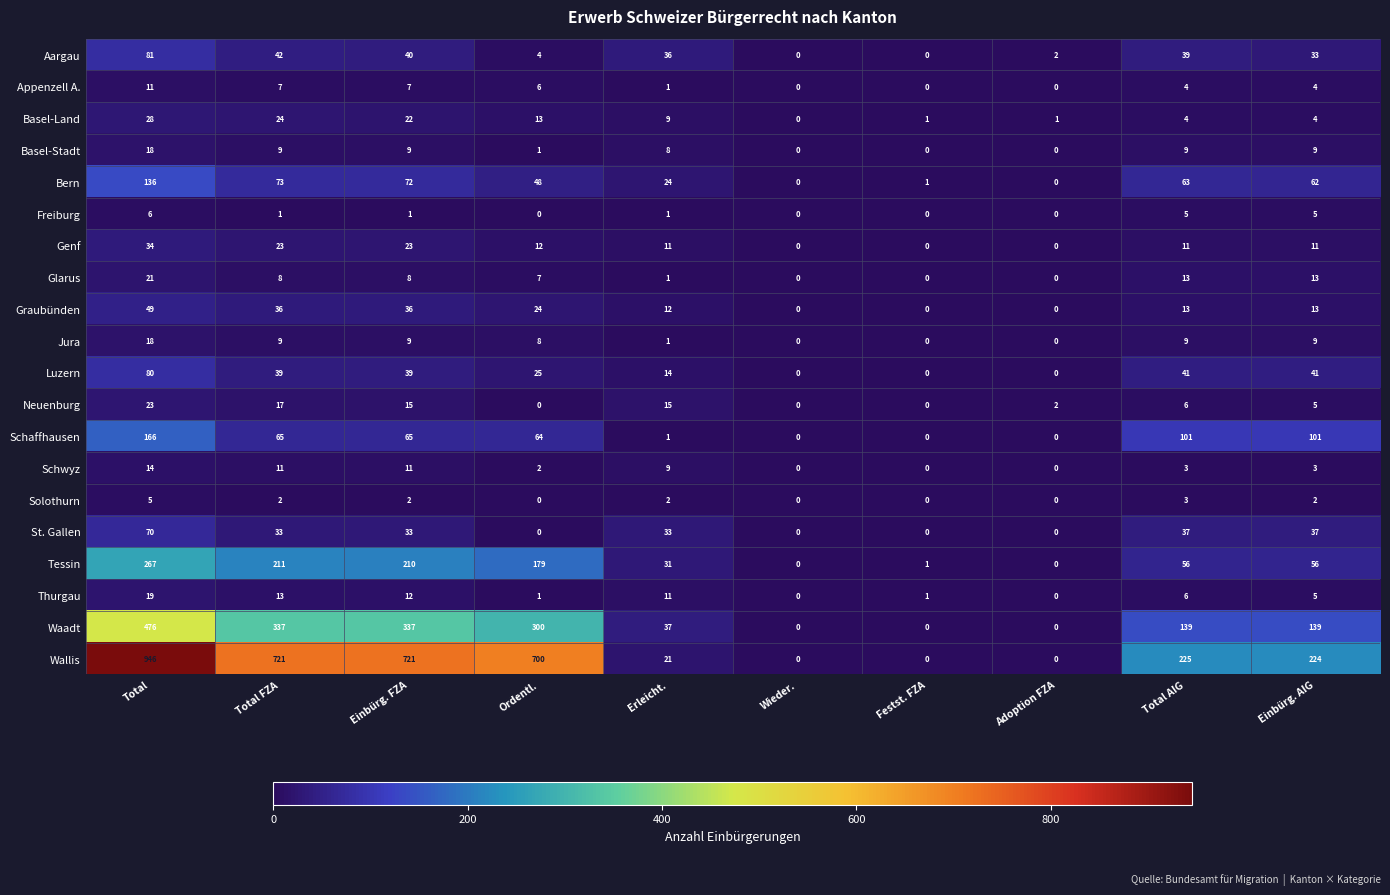

What is the total value across all series at Adoption FZA?

5